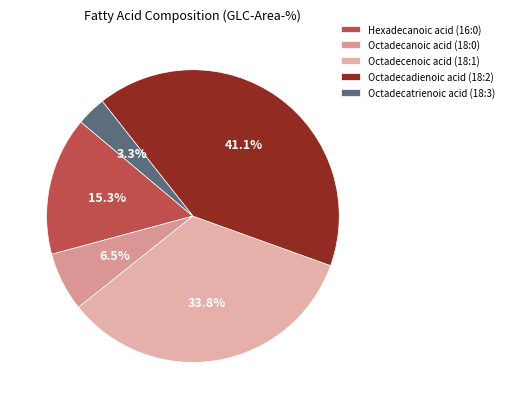

Which category has the biggest portion of the pie?

Octadecadienoic acid (18:2)